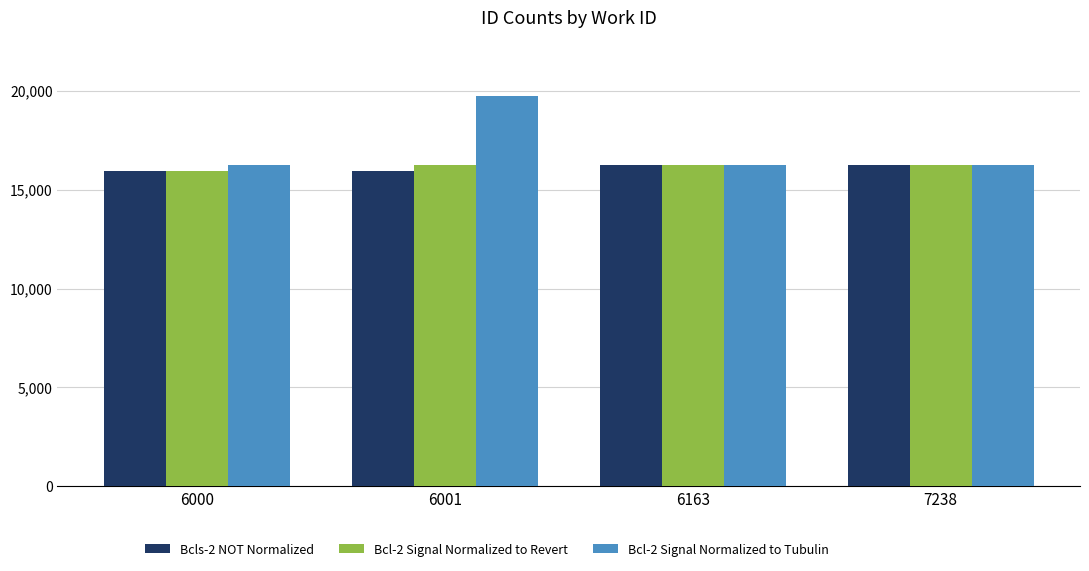

What is the maximum value shown in the chart?

19736